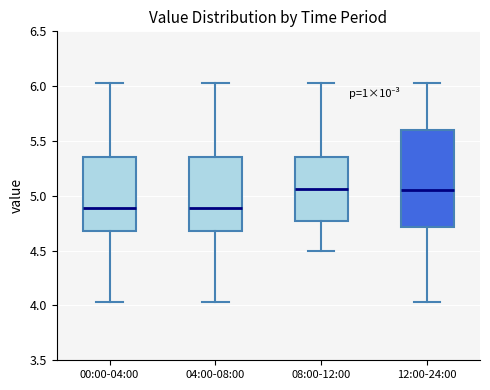

Where does the lower whisker of the box for 12:00-24:00 end on the y-axis? The values are not printed on the chart, so give them approximately, as read against the axis.

4.05